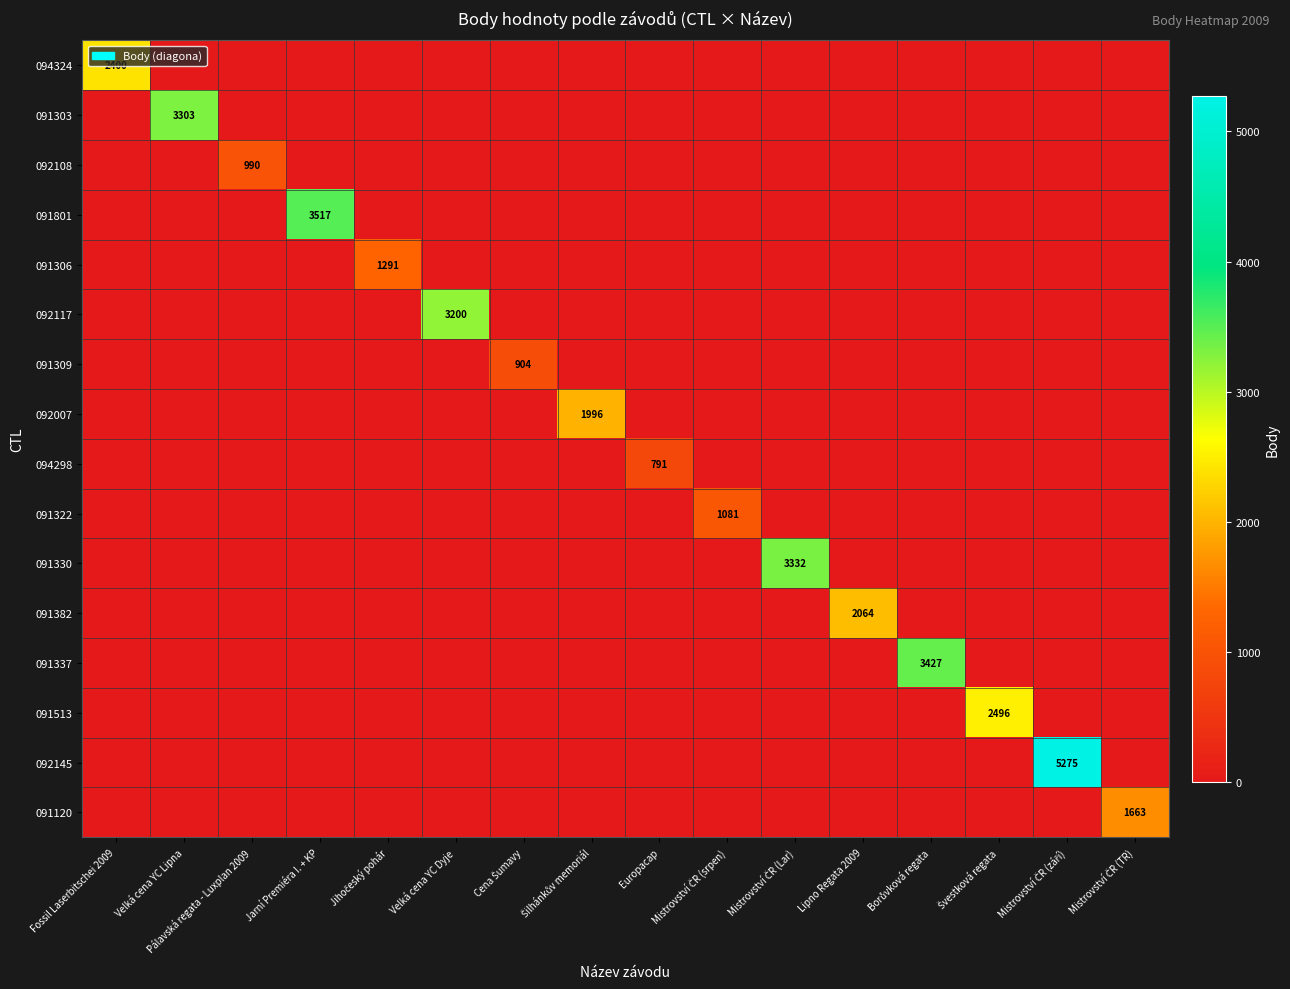

At Jihočeský pohár, list the series in order from smallest to largest.

094324, 091303, 092108, 091801, 092117, 091309, 092007, 094298, 091322, 091330, 091382, 091337, 091513, 092145, 091120, 091306